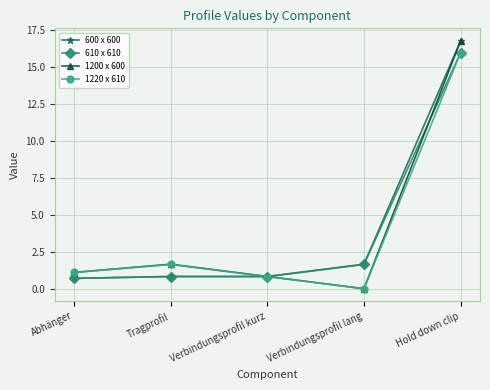

Which series has the widest spread of values?

1200 x 600